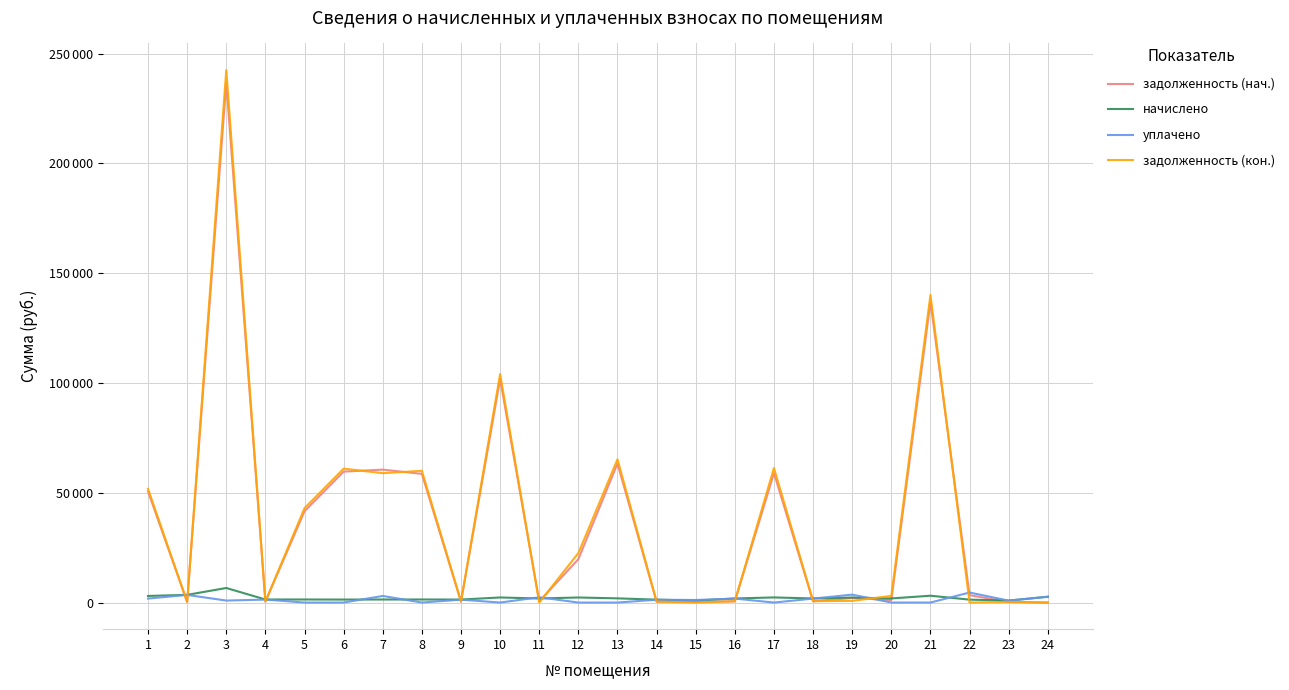

At how many categories does at least one series exceed 66132?

3